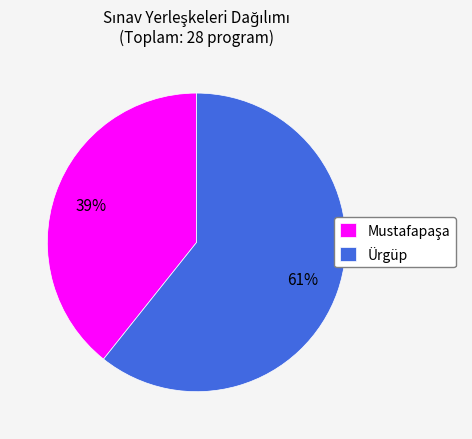

To the nearest percent, what is the average slice percentage?

50%